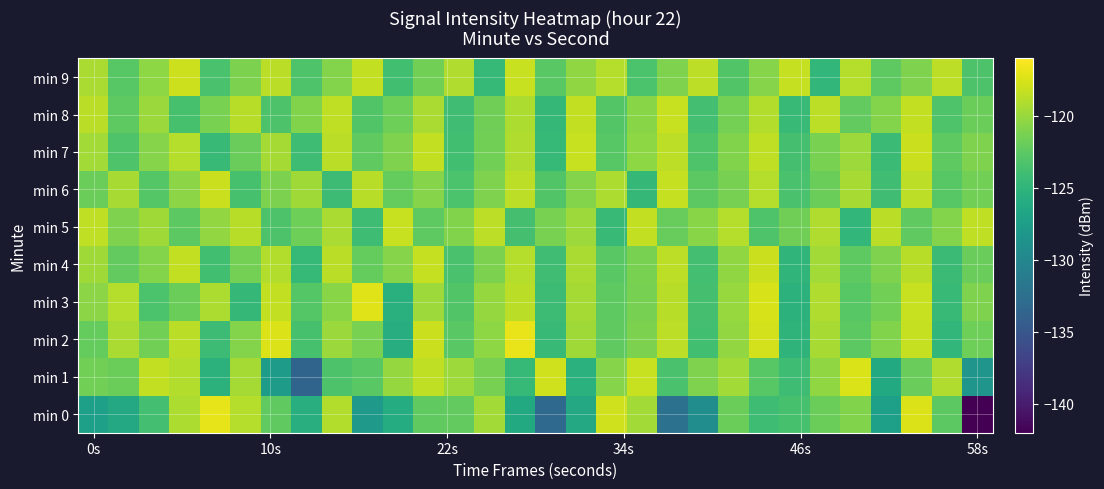

What is the minimum value shown in the chart?

-142.0